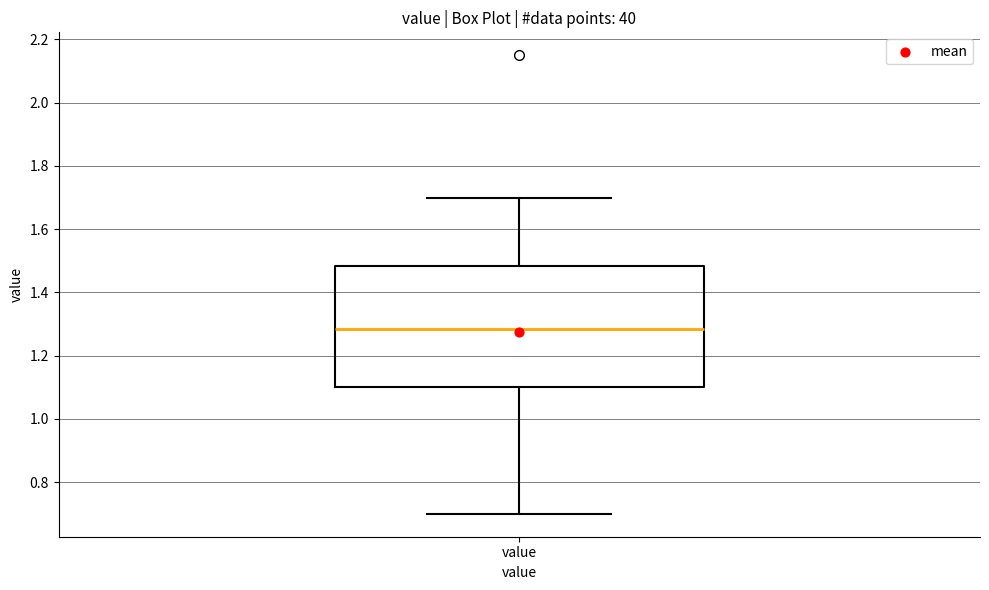

Read this box plot against the y-axis: the position of the median line, the range covered by the box, and the ends of both whiskers. The values are not printed on the chart, so give them approximately, as read against the axis.

median 1.28, box 1.10 to 1.48, whiskers 0.70 to 1.70